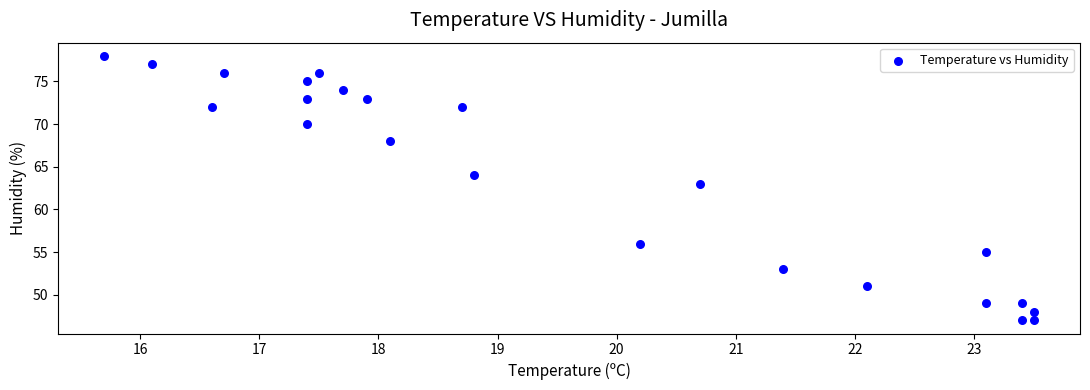

What is the range of Y values (max minus min)?

31